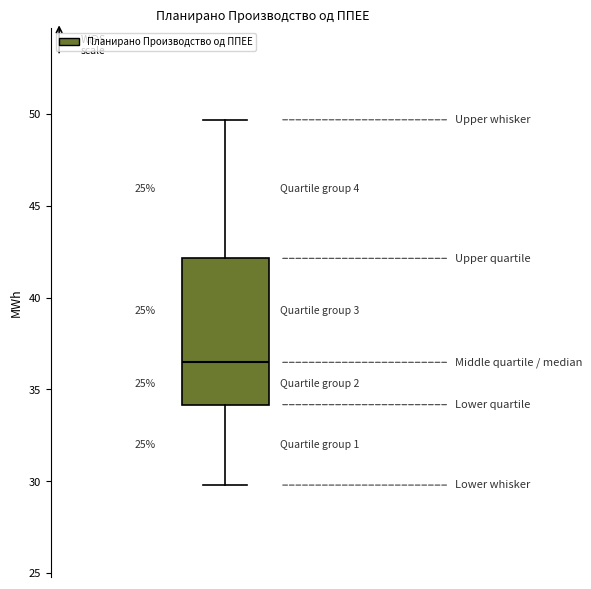

Read this box plot against the y-axis: the position of the median line, the range covered by the box, and the ends of both whiskers. The values are not printed on the chart, so give them approximately, as read against the axis.

median 36.5, box 34.0 to 42.0, whiskers 30.0 to 49.5